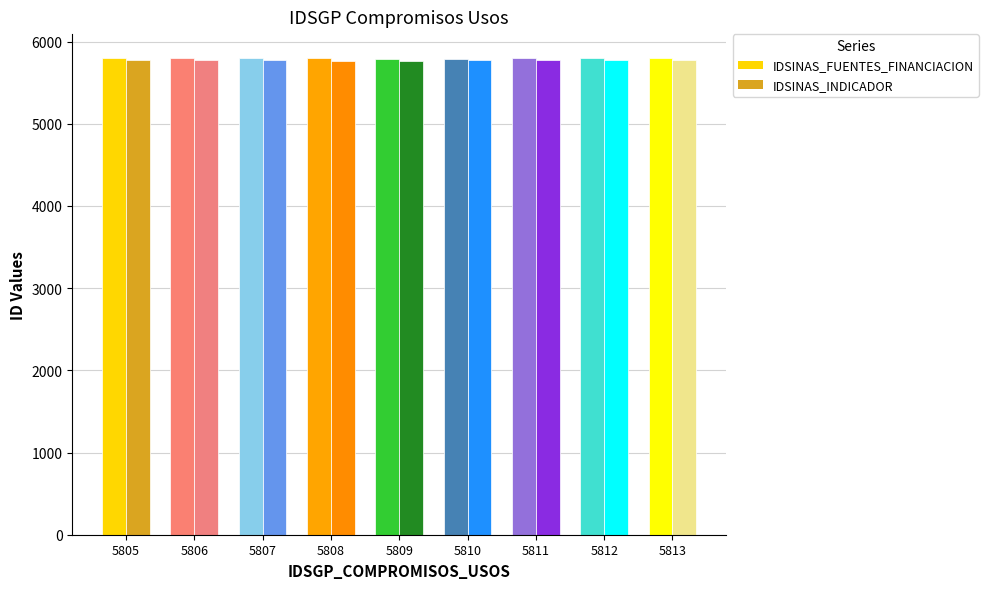

What is the difference between the highest and lowest values at 5811?

27